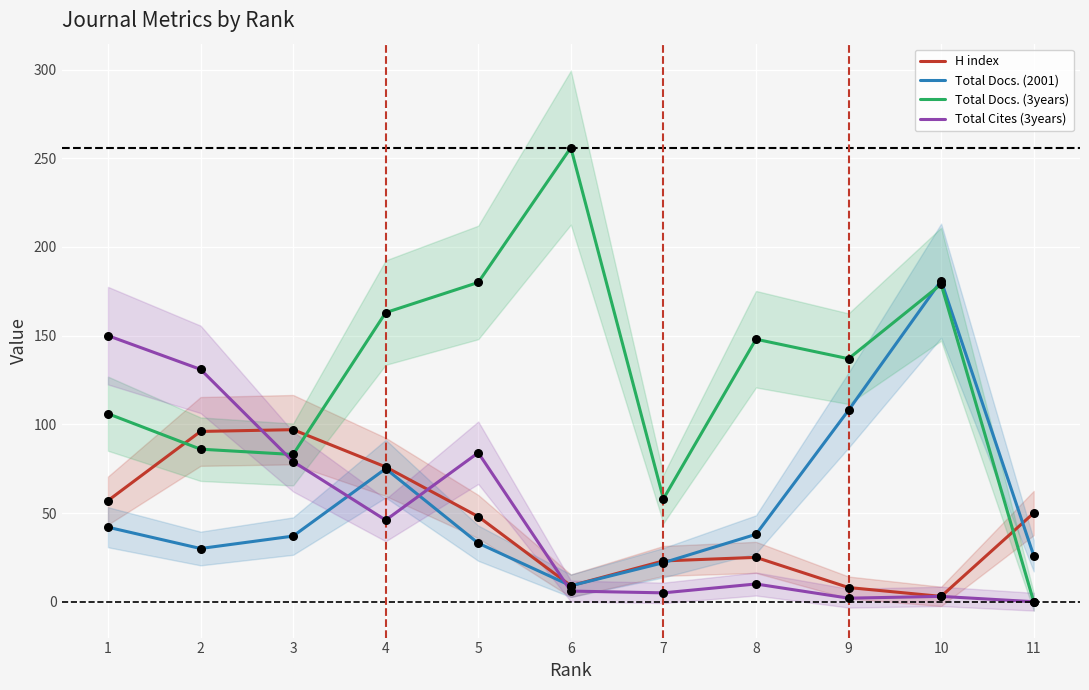

What is the total value across all series at 10?

366